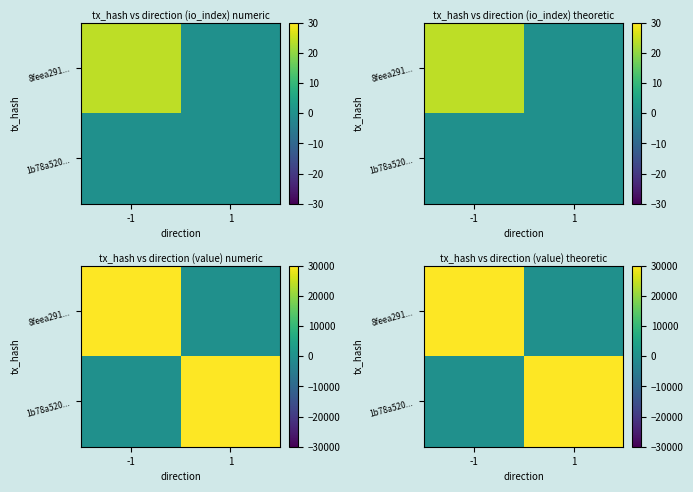

Which label corresponds to the smallest value in the chart?

1